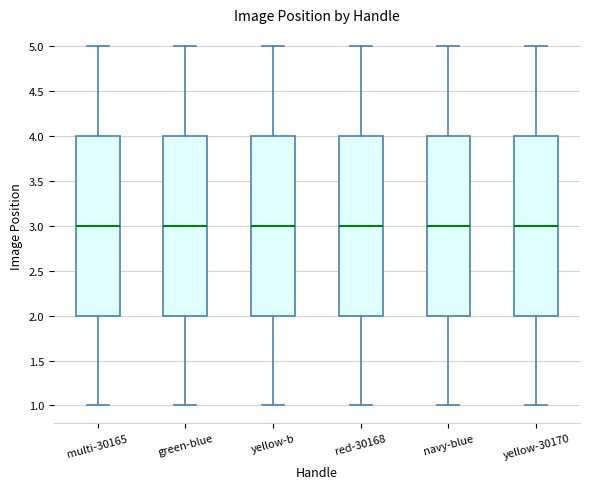

Where is the upper edge of the box for red-30168 on the y-axis? The values are not printed on the chart, so give them approximately, as read against the axis.

4